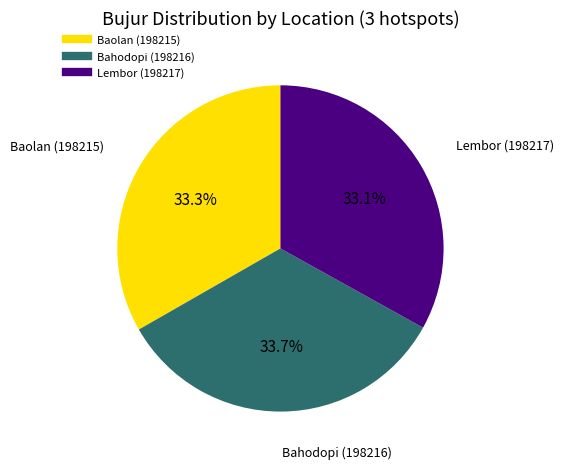

To the nearest percent, what is the combined percentage of Baolan (198215) and Lembor (198217)?

66%